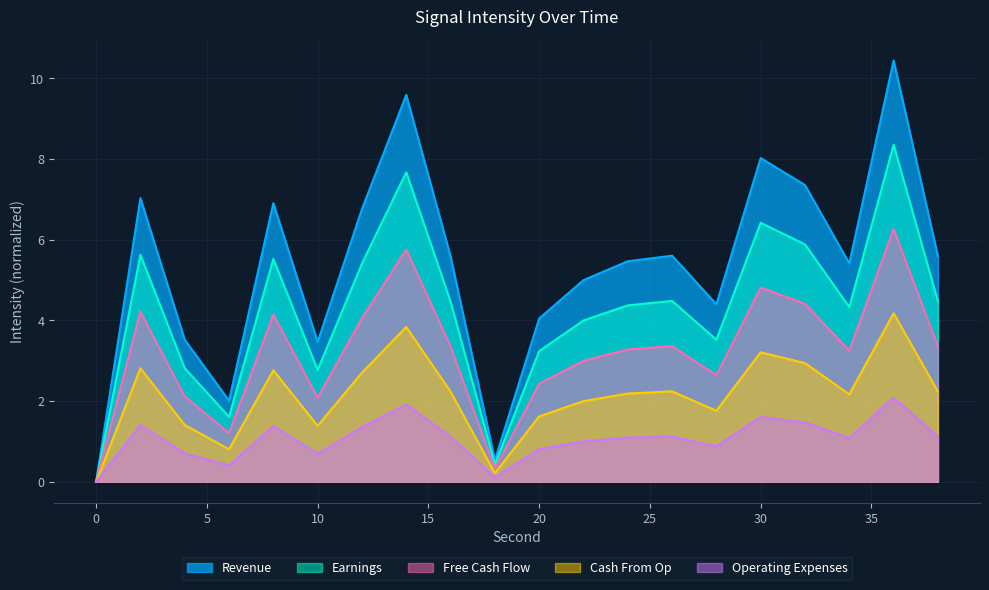

At which label does Earnings first exceed 4?

2